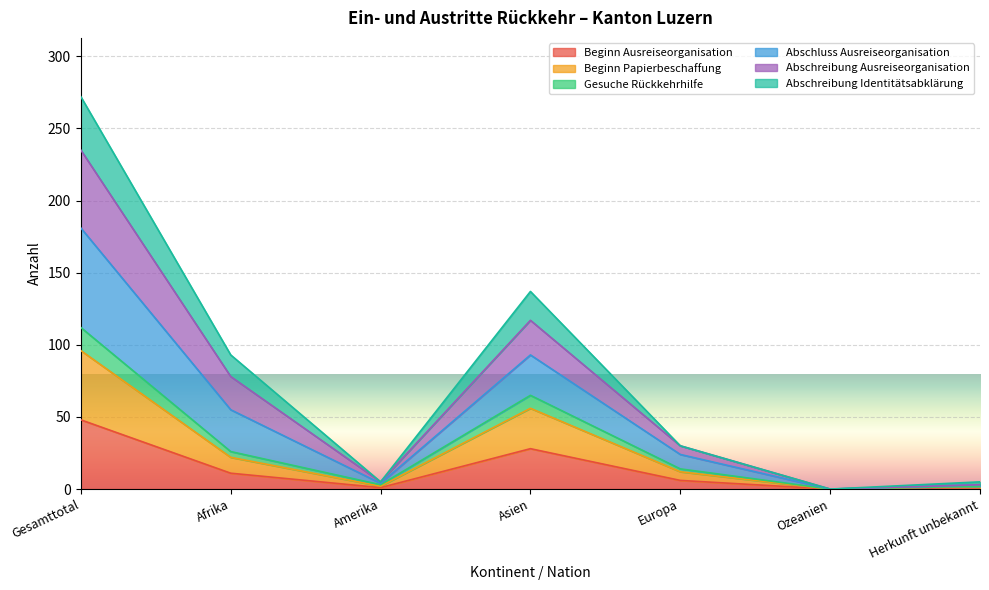

What is the difference between the highest and lowest values at Herkunft unbekannt?

5